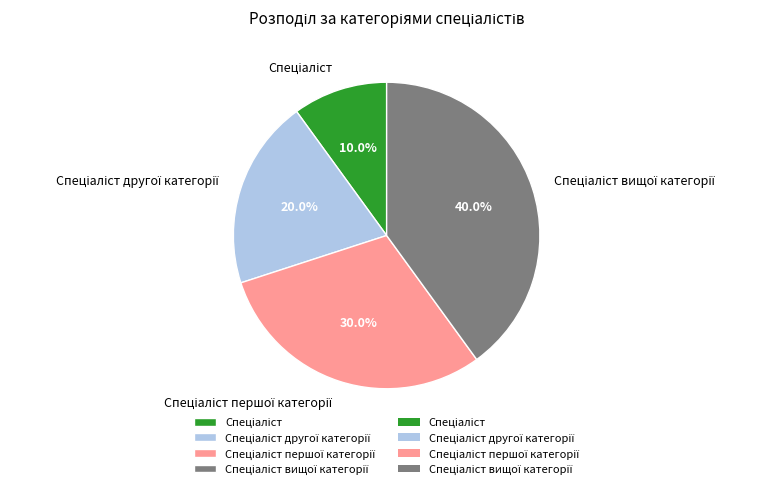

Is there a majority slice in this chart?

No